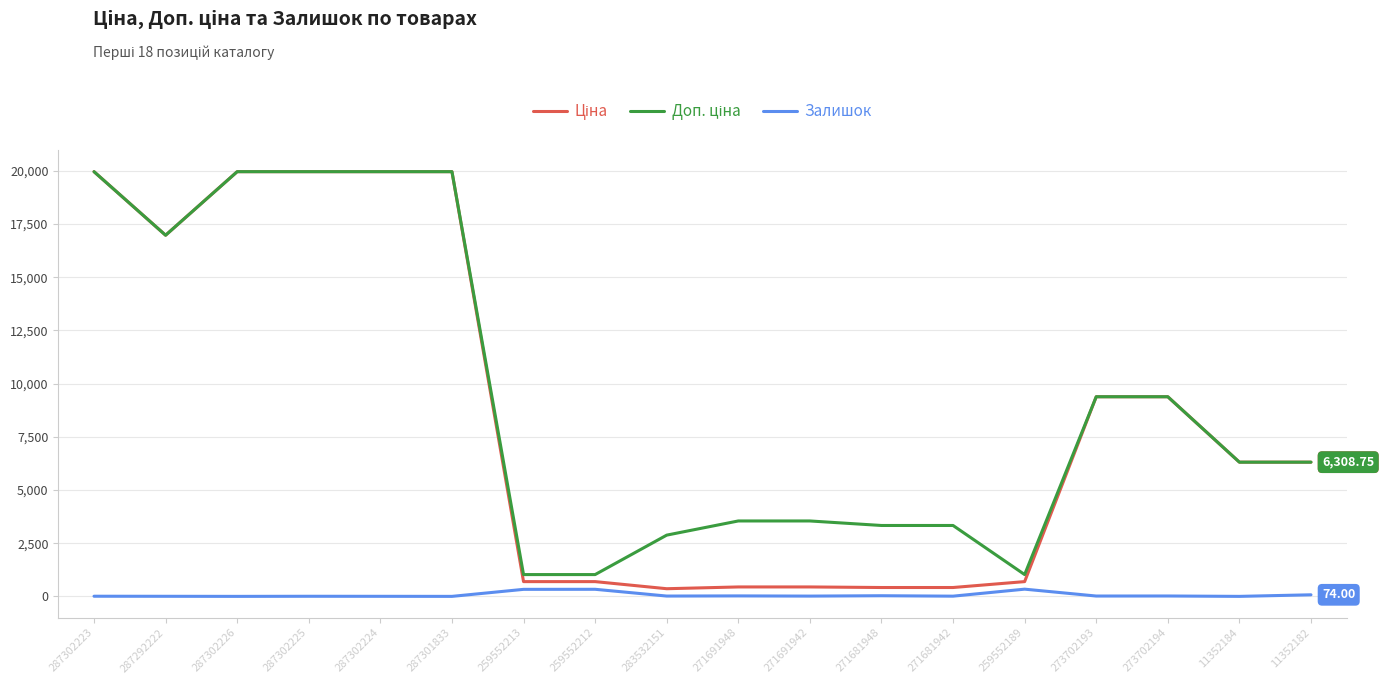

What is the difference between the highest and lowest values at 271691942?

3532.0